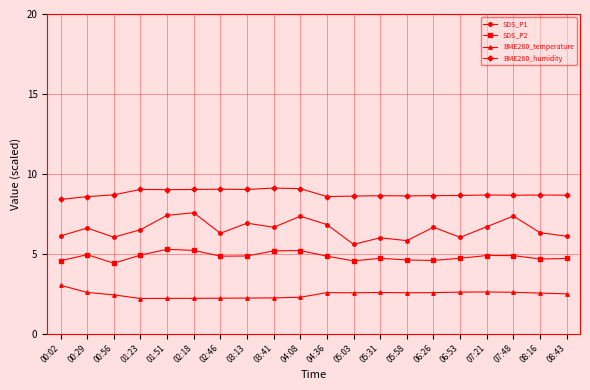

True or false: SDS_P2 has more than 1 points higher than both neighbors.

True